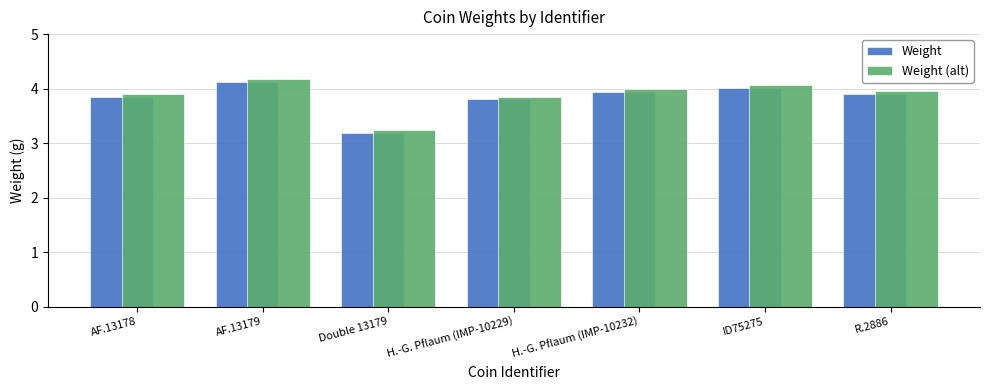

How many series are shown in this chart?

2